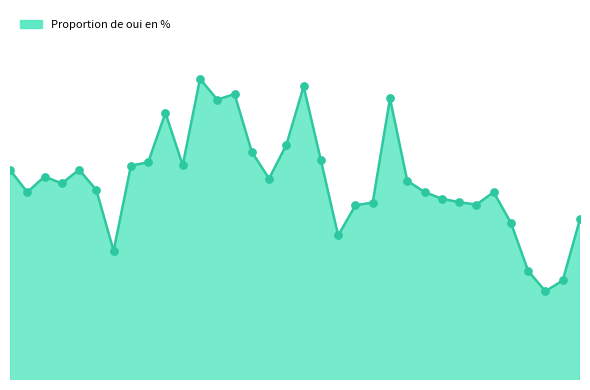

Is this an area chart (filled region under the line)?

Yes